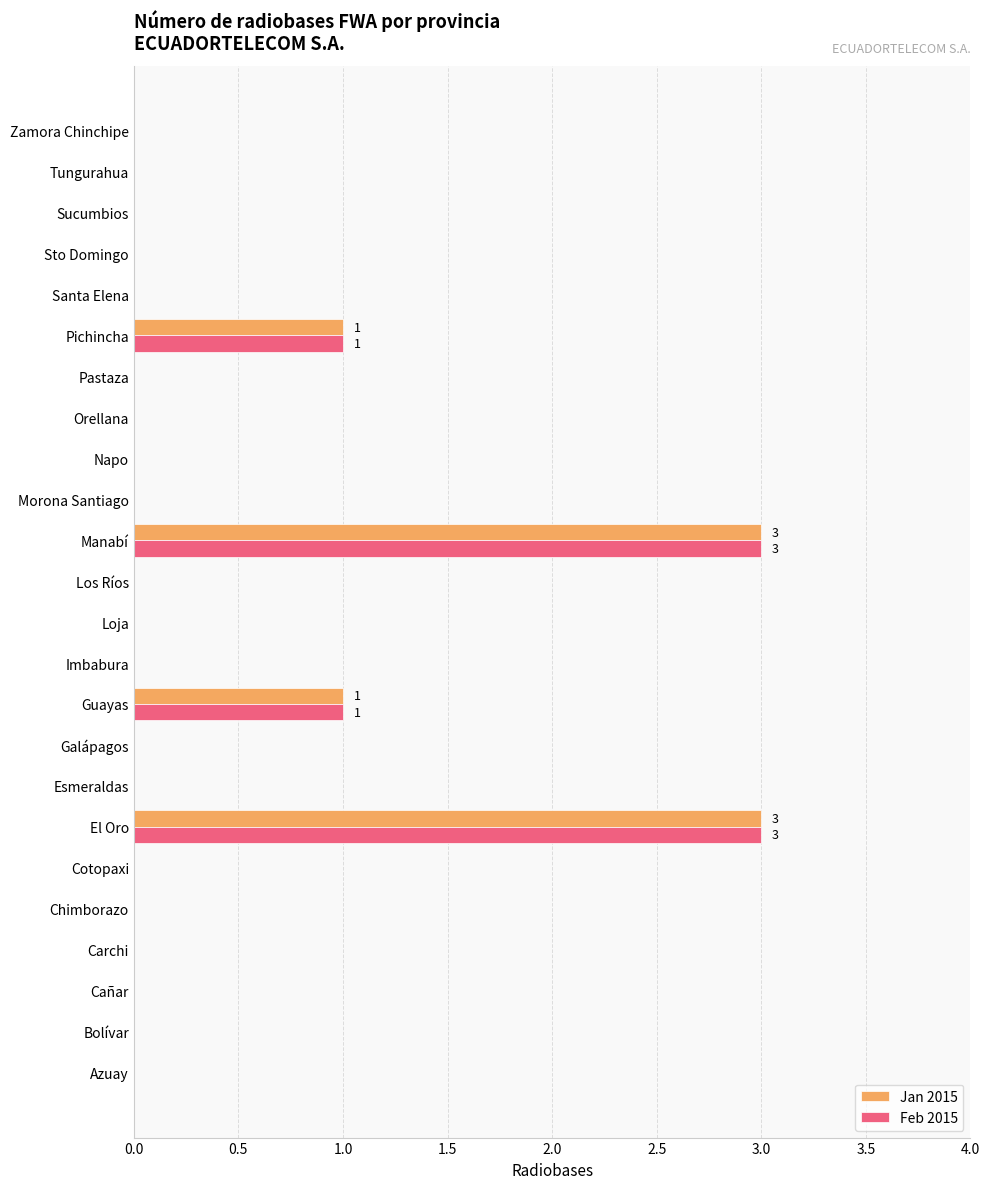

What is the greatest value displayed?

3